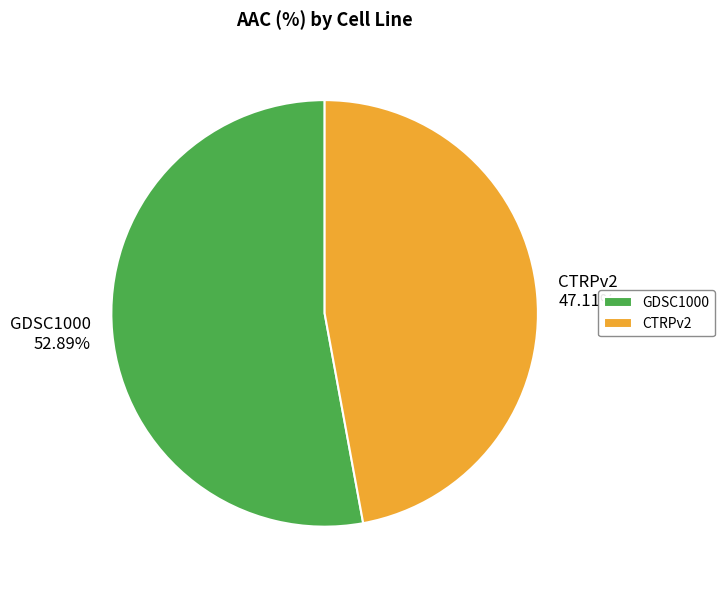

Which has a higher value, GDSC1000 or CTRPv2?

GDSC1000